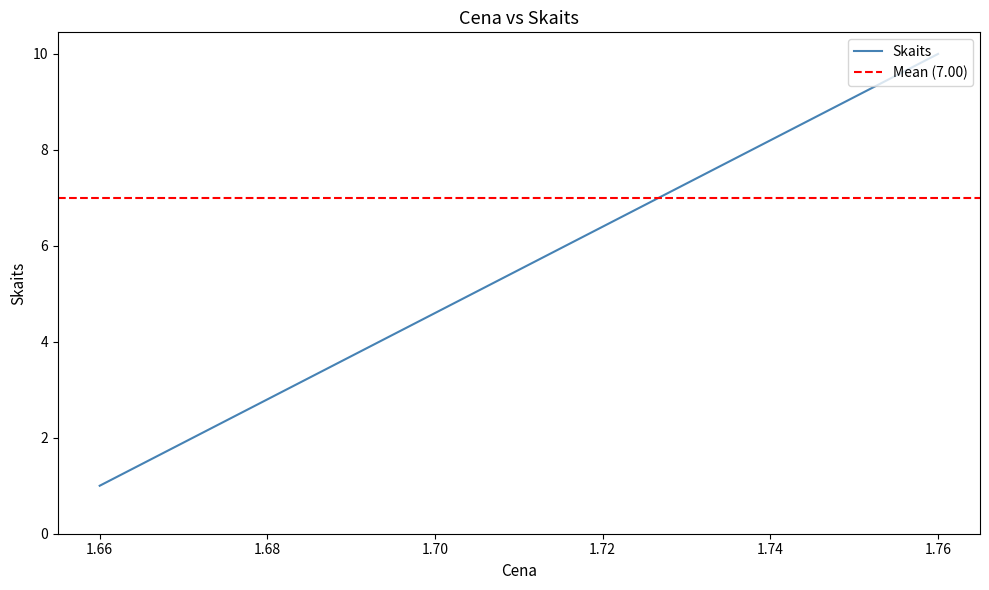

What is the value of the 3rd point from the left?

10